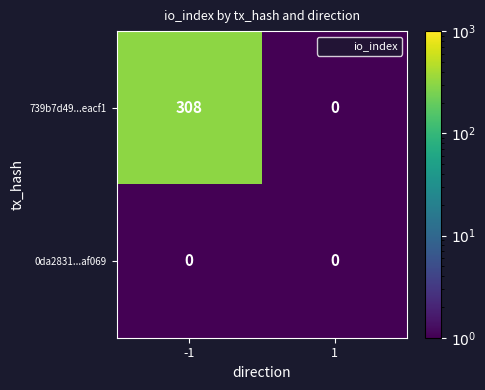

What is the approximate value of 739b7d49...eacf1 at -1, to the nearest 5?

310